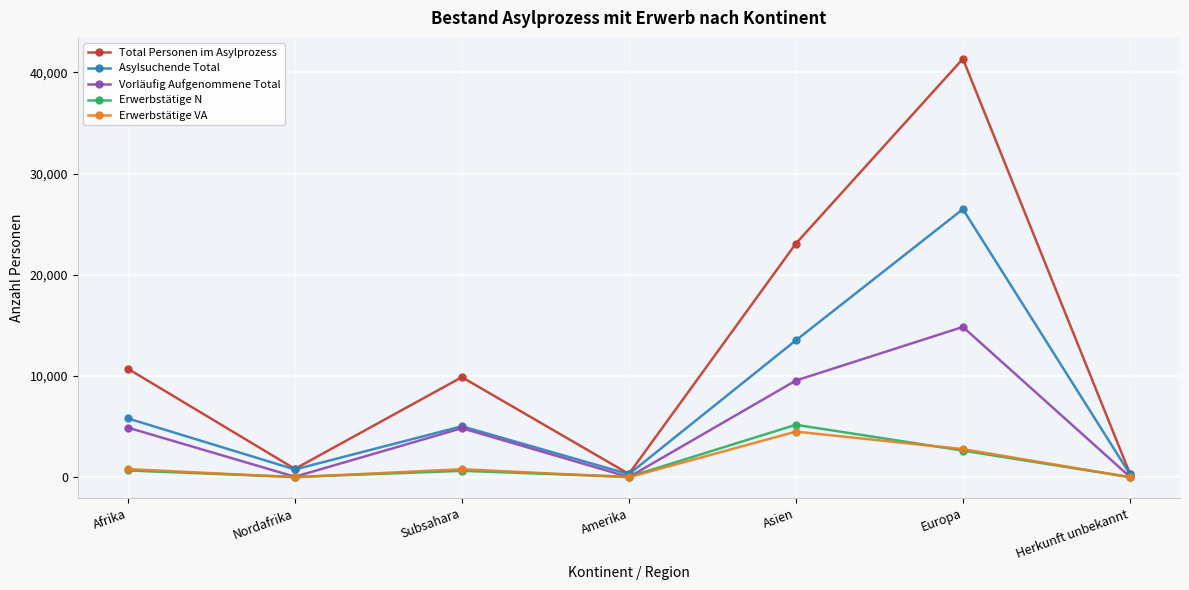

What is the lowest value of the Erwerbstätige VA series?

9